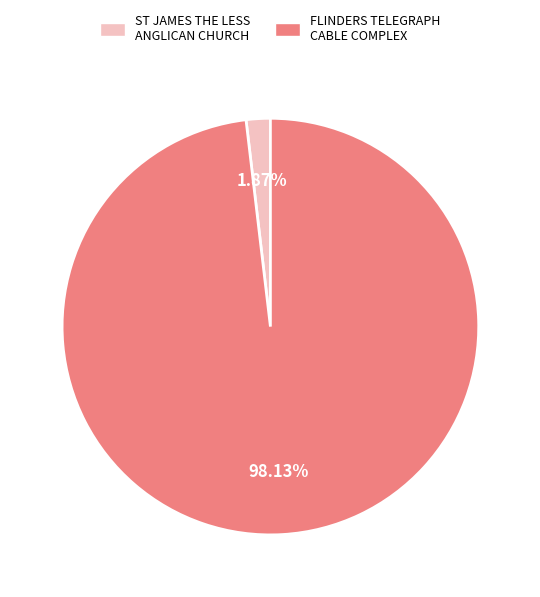

What is the largest slice in the pie chart?

FLINDERS TELEGRAPH CABLE COMPLEX